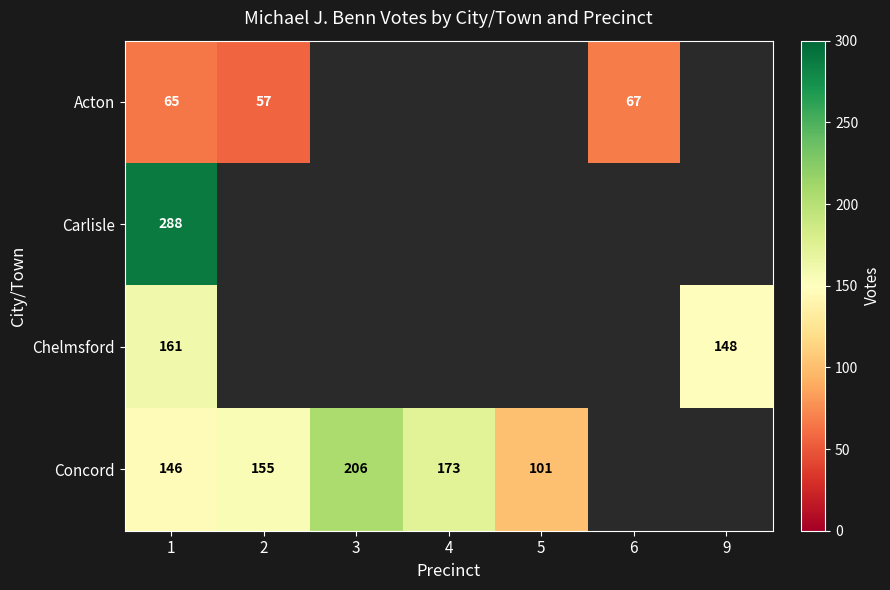

The value of Chelmsford at 1 is 59. True or false?

False